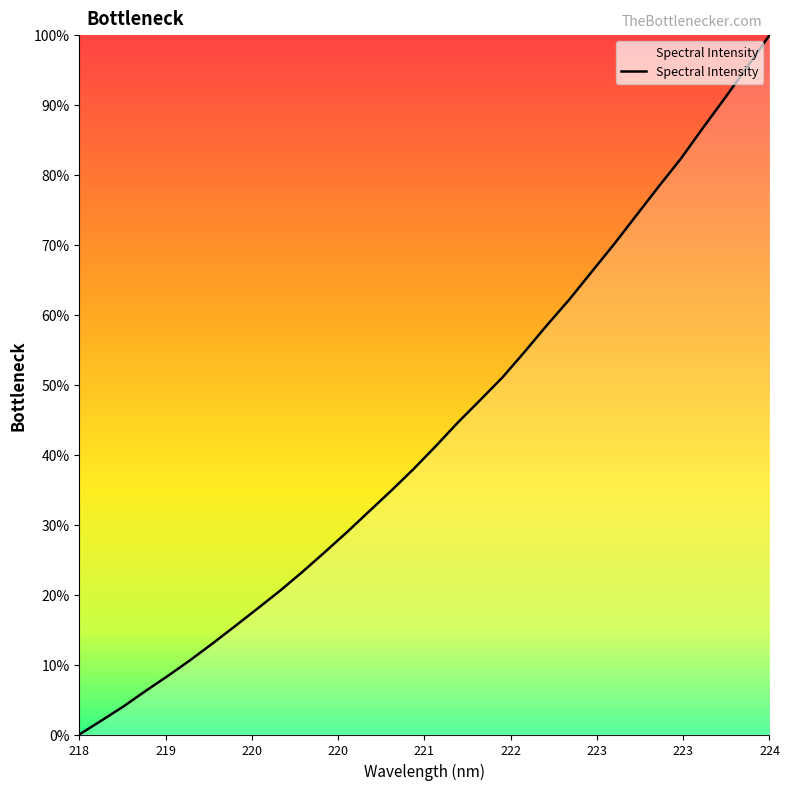

How many lines are shown in the chart?

1